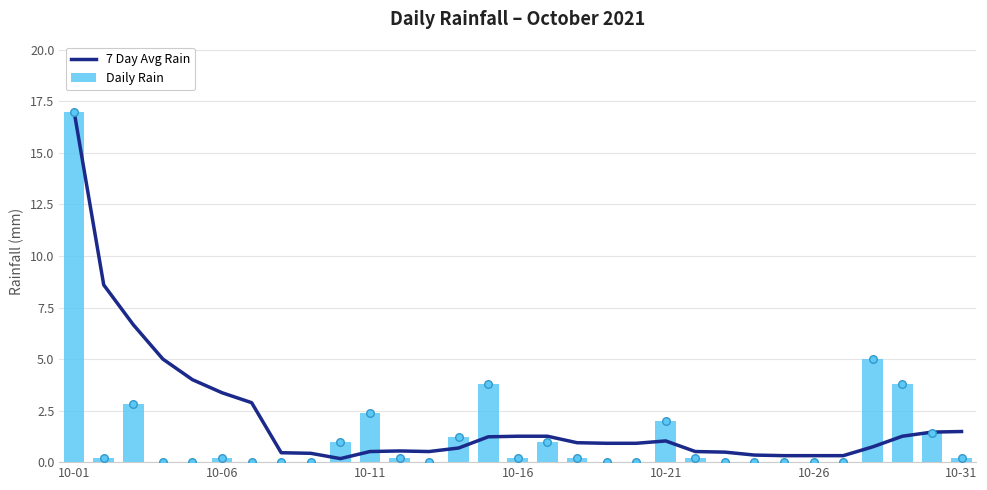

At how many categories does at least one series exceed 16?

1